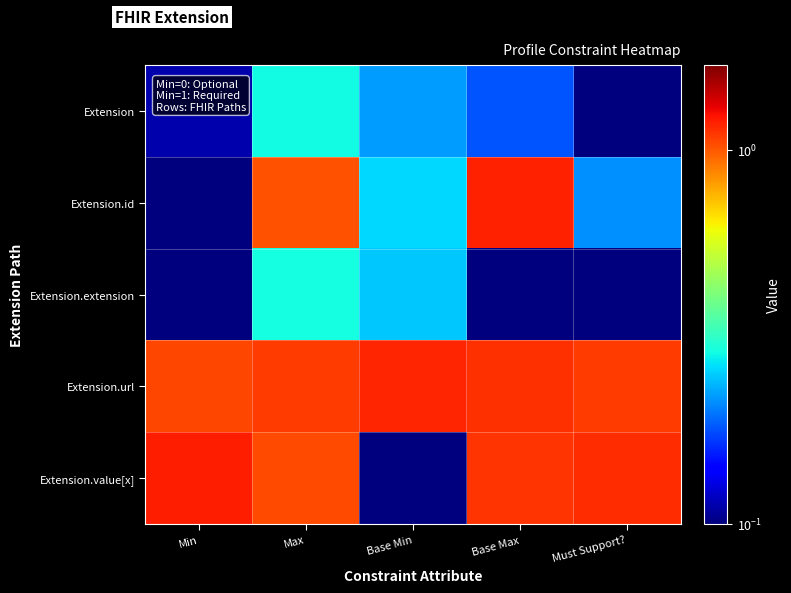

How many categories are shown in the chart?

5